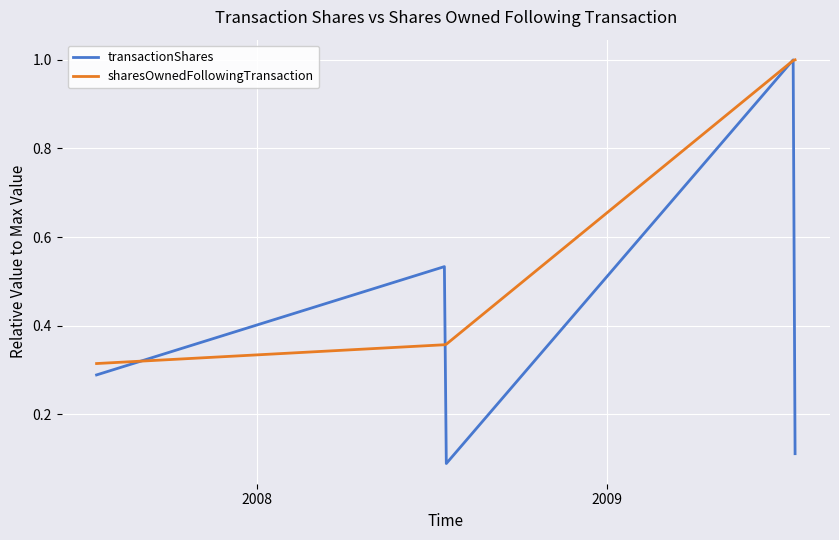

Rank the series by their average value, from highest to lowest.

sharesOwnedFollowingTransaction, transactionShares